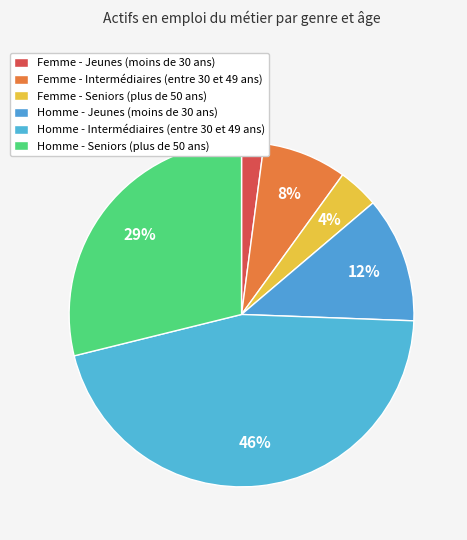

Does any single category account for the majority?

No